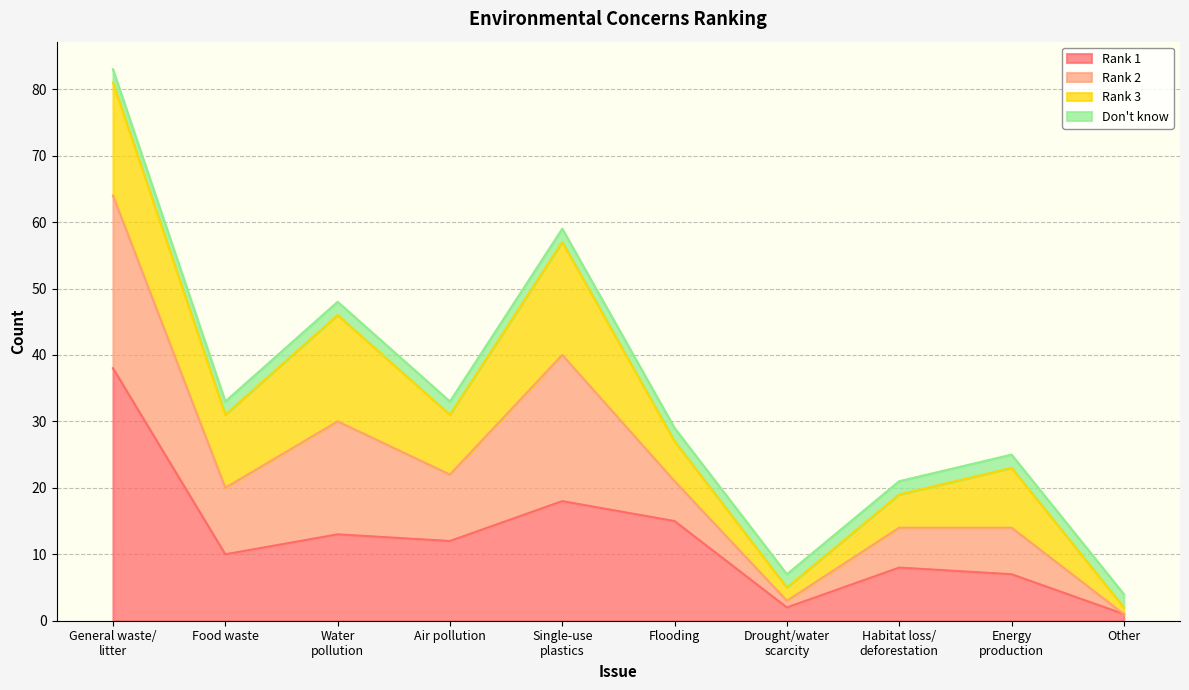

The value of Rank 1 at Food waste is 4. True or false?

False